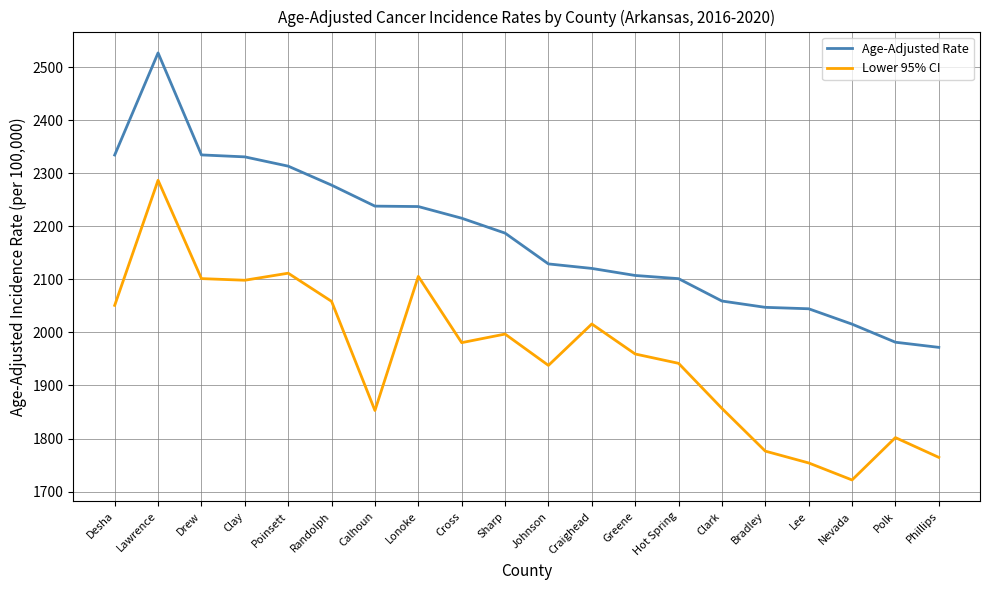

What is the difference between the highest and lowest values at Hot Spring?

159.7